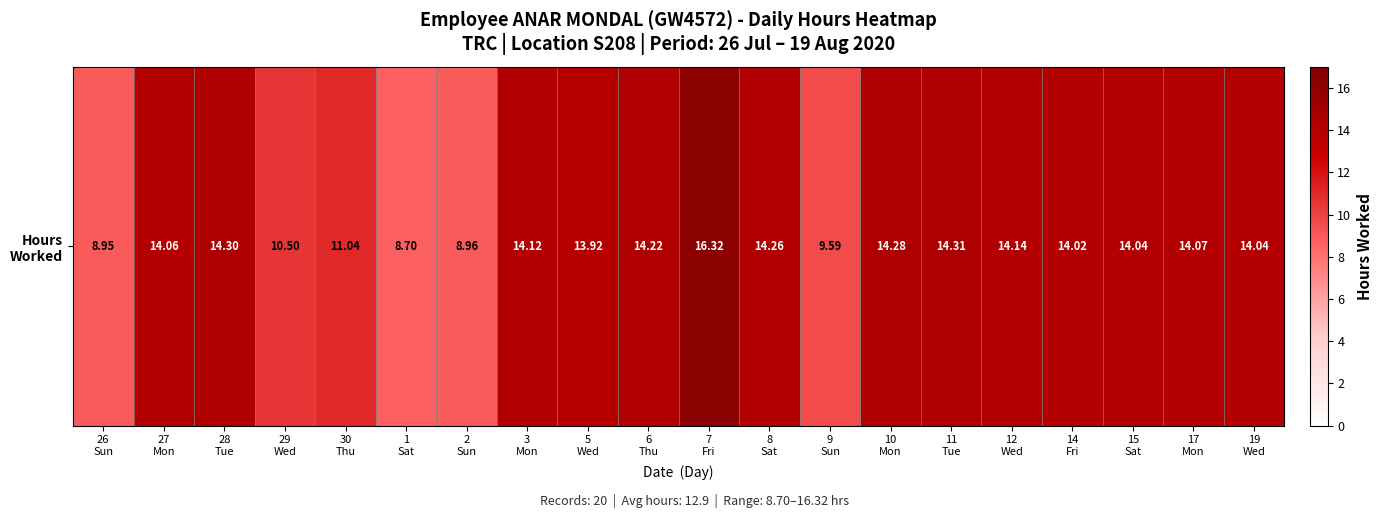

Count the number of data series in this chart.

1